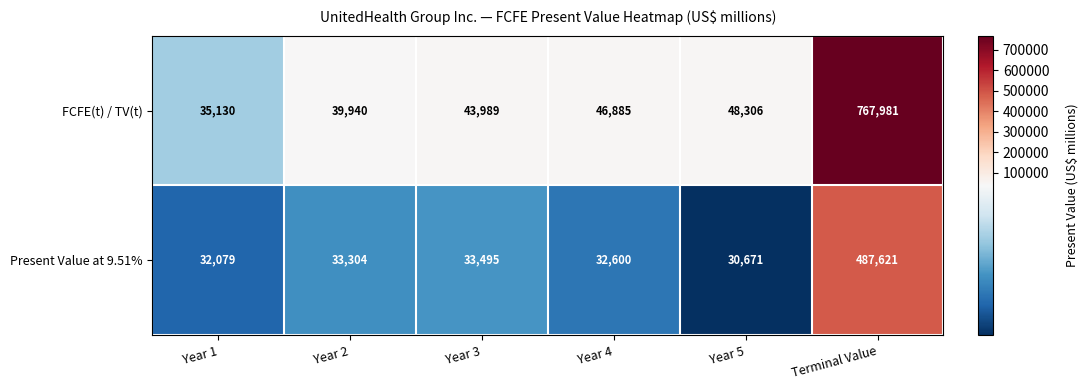

Which series changed the most between Year 2 and Year 3?

FCFE(t) / TV(t)